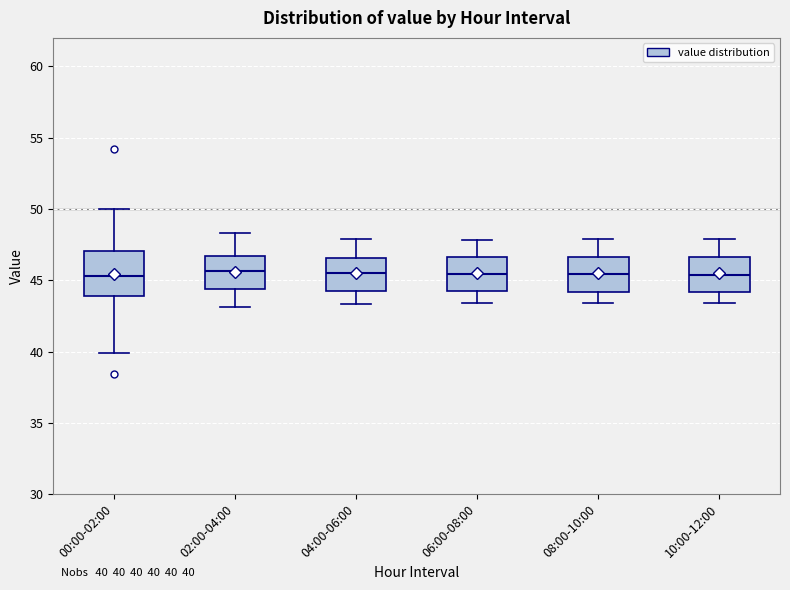

Which box is the tallest, from its lower edge to its upper edge?

00:00-02:00